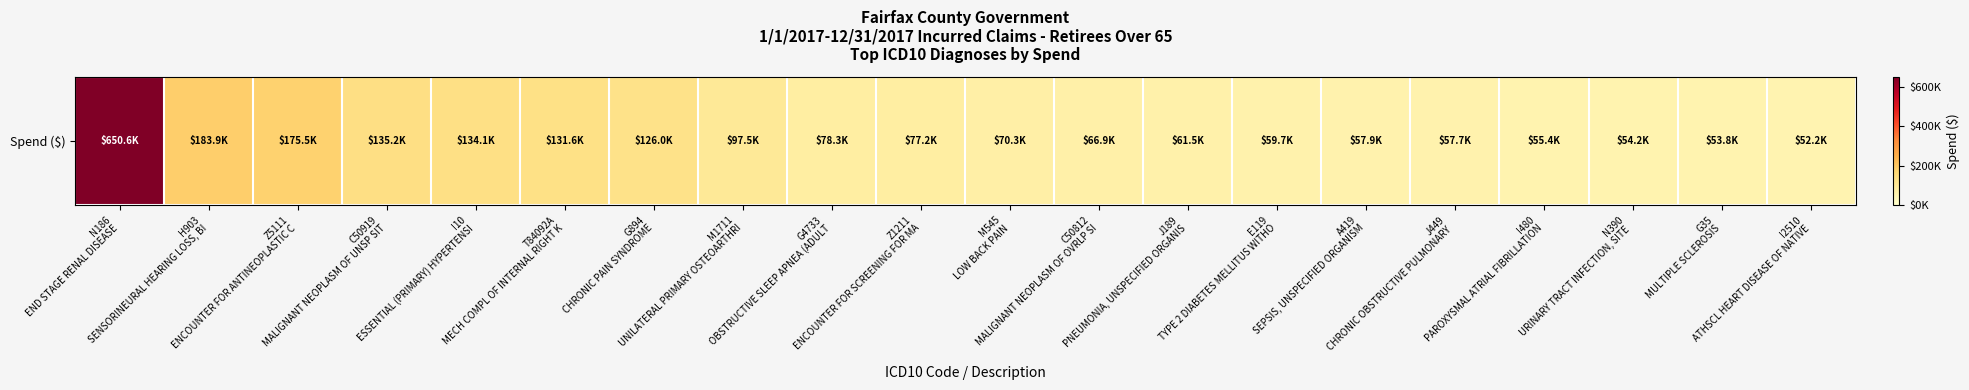

Count the number of categories in the chart.

20